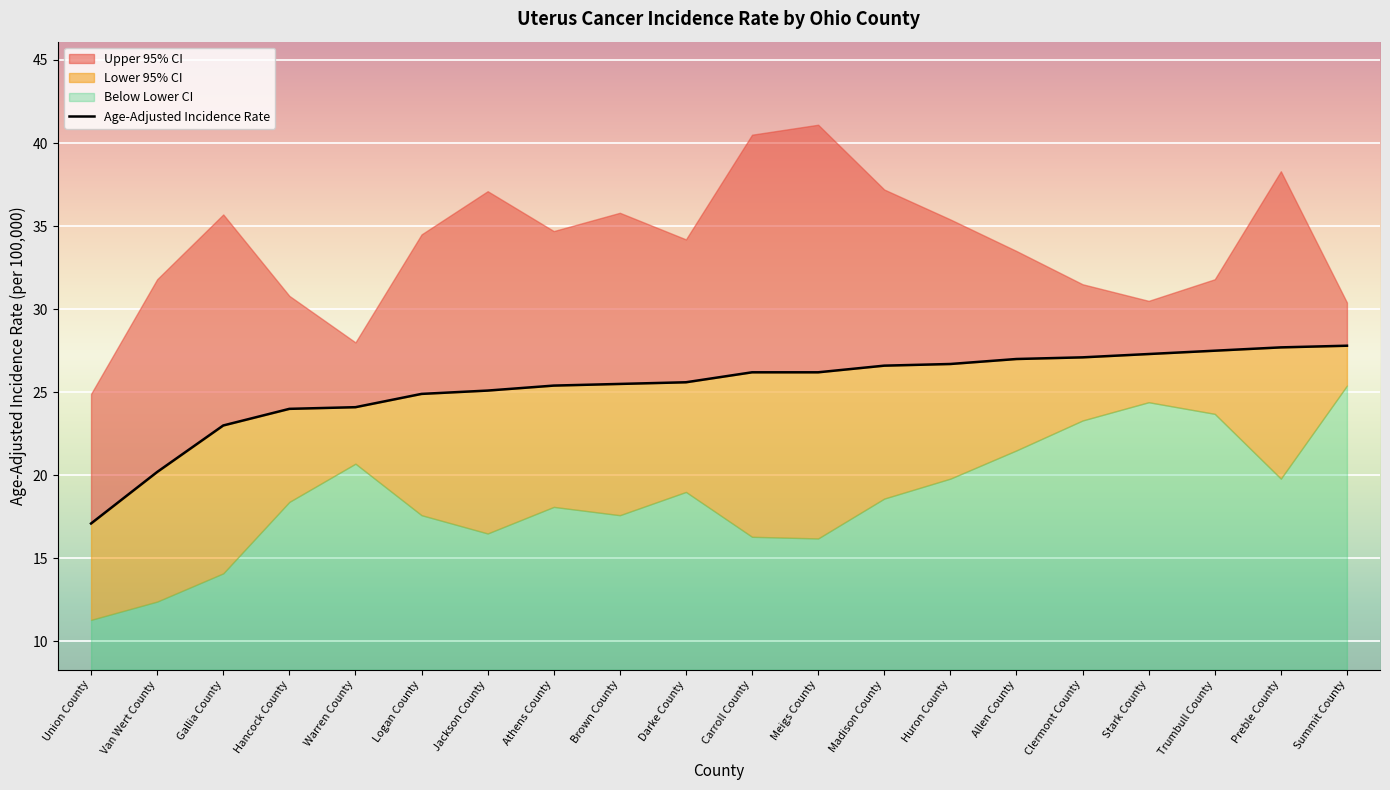

What is the label of the 17th point from the right?

Hancock County